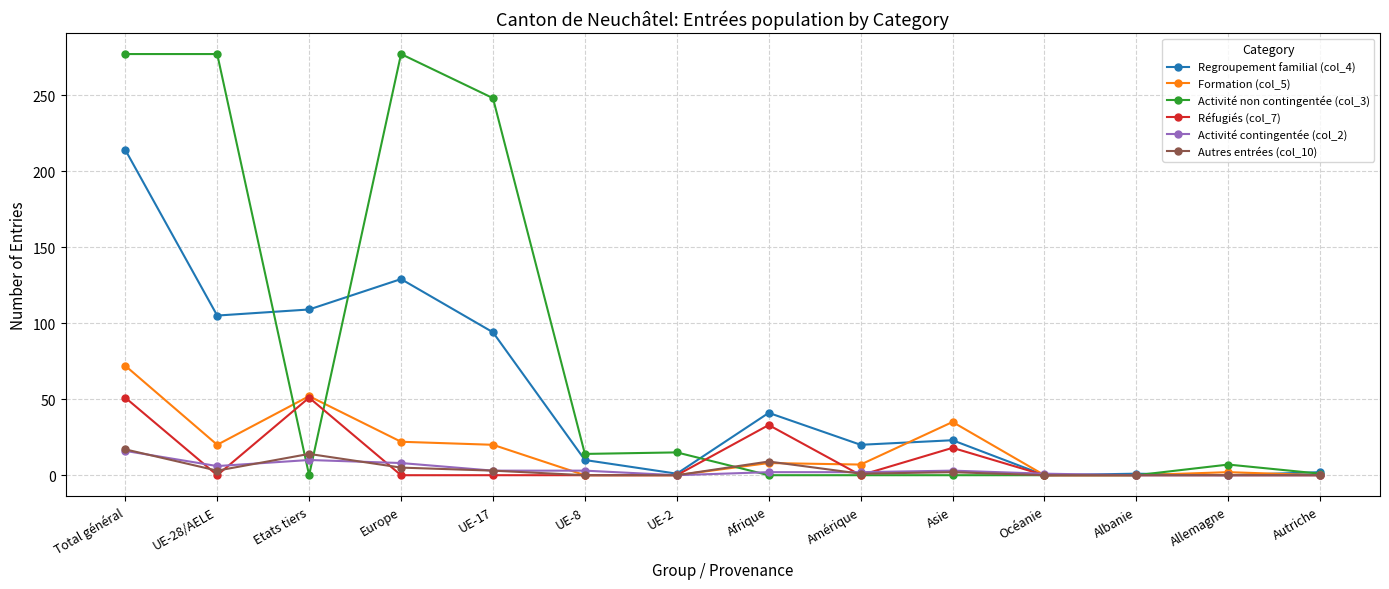

What is the label of the 2nd point from the left?

UE-28/AELE